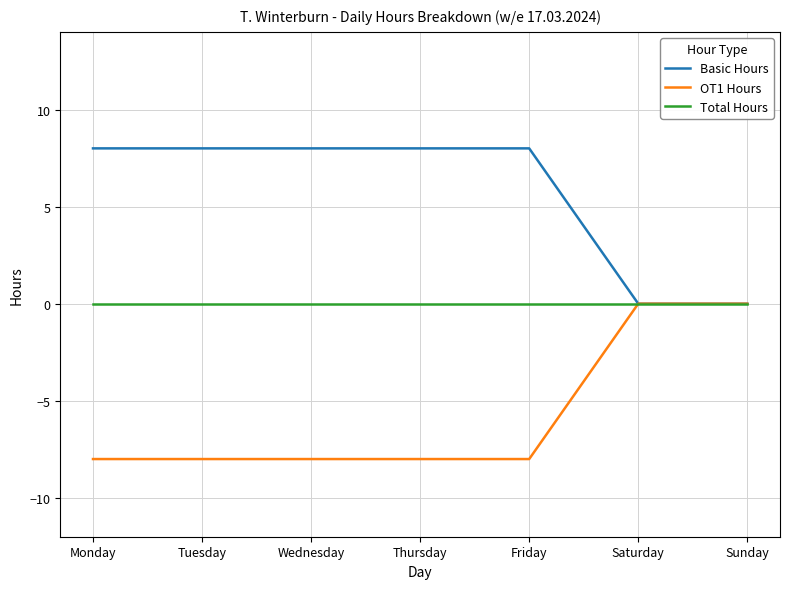

List the series in order of their overall mean, highest first.

Basic Hours, Total Hours, OT1 Hours